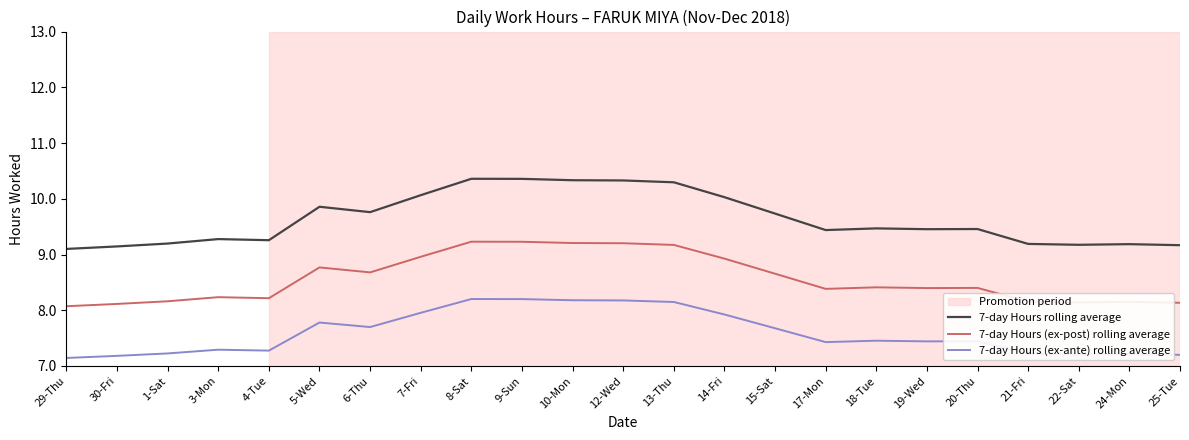

What is the difference between the 7-day Hours rolling average values at 15-Sat and 1-Sat?

0.5